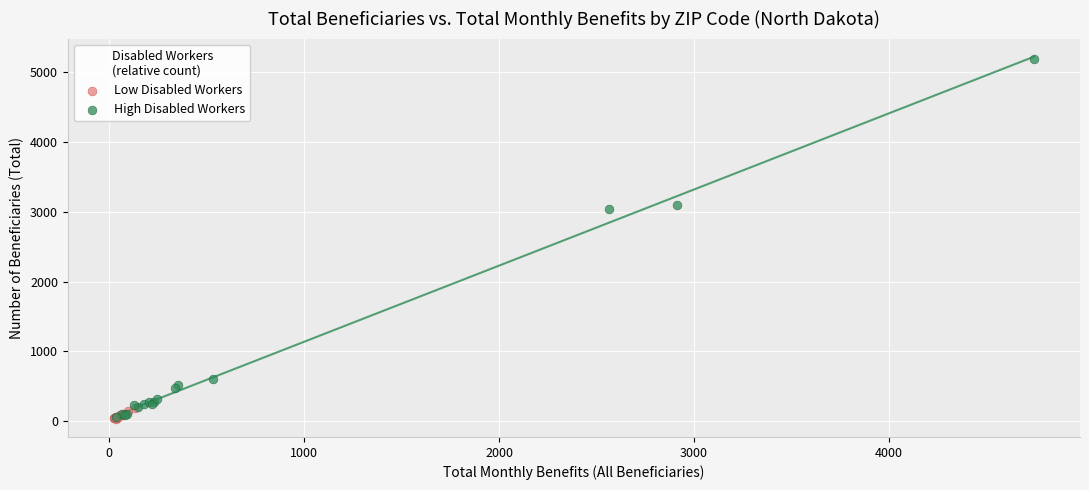

Which series contains the highest Y value?

High Disabled Workers